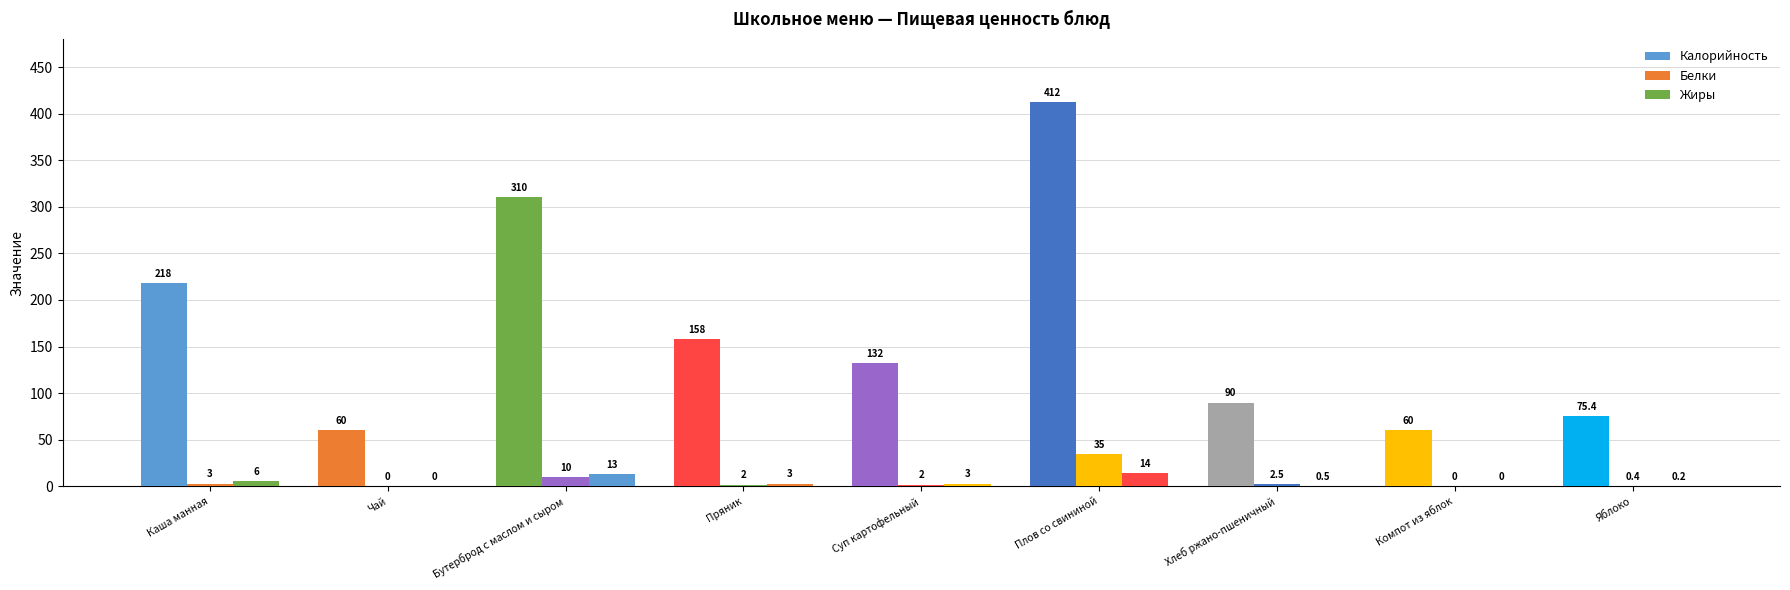

How many groups of bars are there?

9